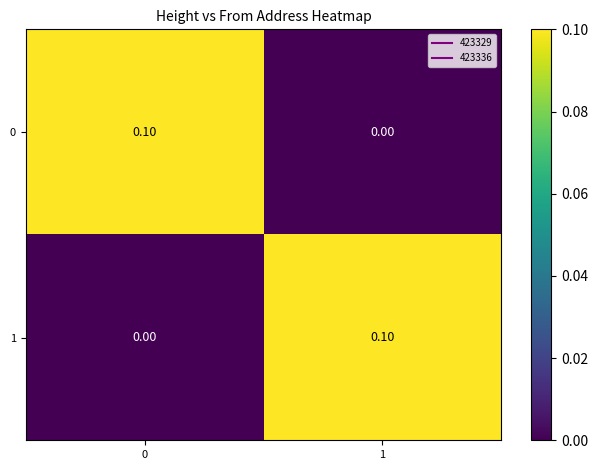

At 1, list the series in order from smallest to largest.

0, 1